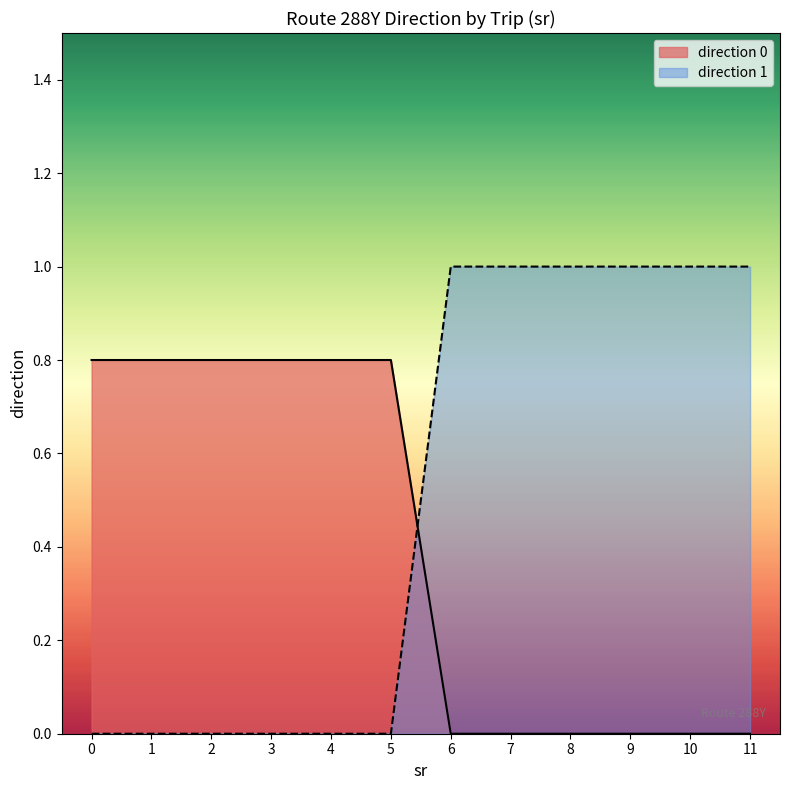

What is the sum of the values at 4 and 6?

0.8